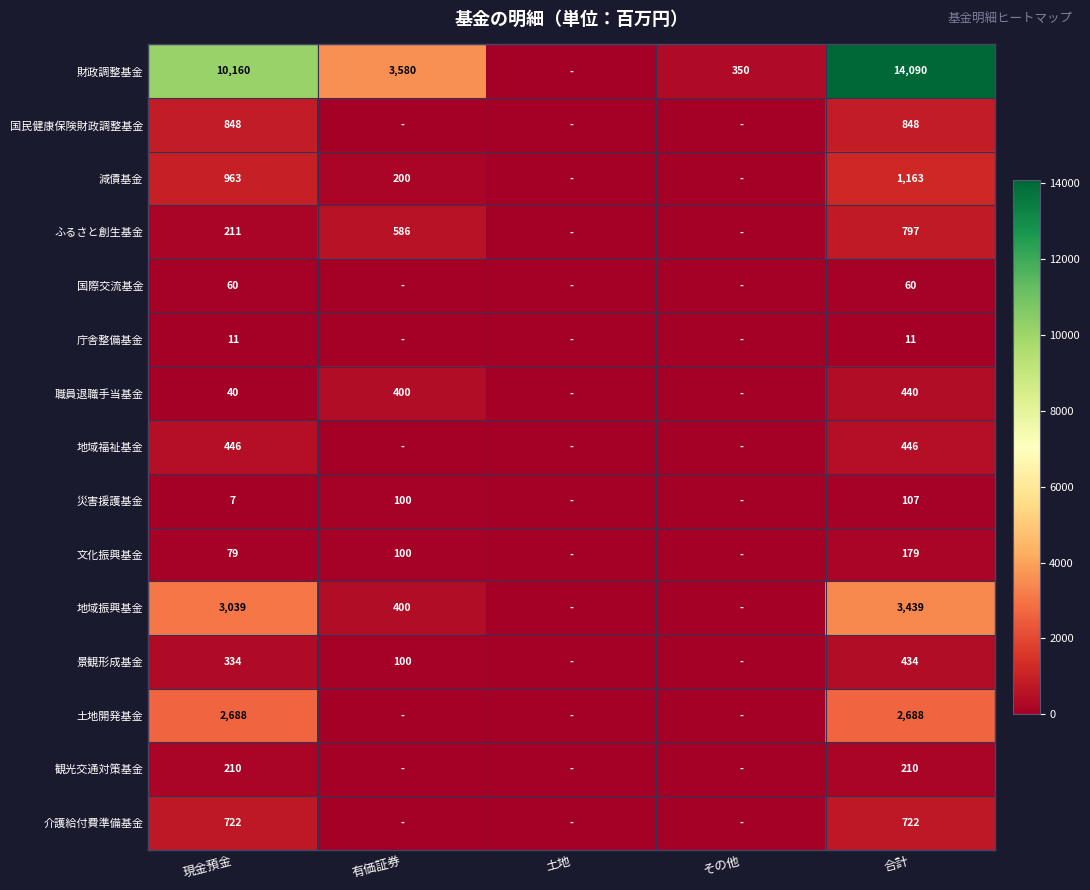

Is it true that 国際交流基金 equals 23 at 現金預金?

False